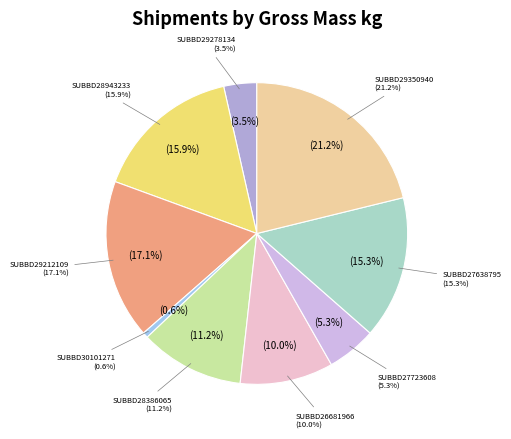

Approximately how many times larger is the value at SUBBD29350940 compared to SUBBD28943233?

1.3